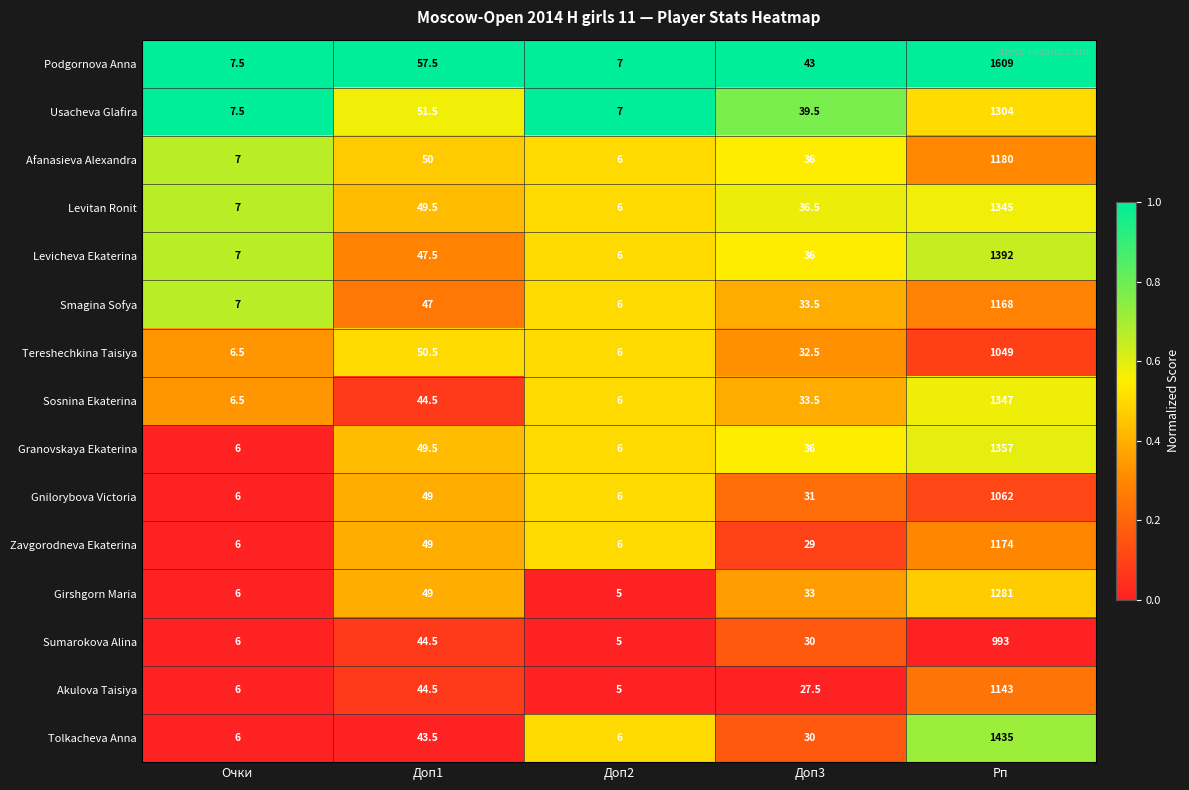

List the series in order of their peak value, highest first.

Podgornova Anna, Tolkacheva Anna, Levicheva Ekaterina, Granovskaya Ekaterina, Sosnina Ekaterina, Levitan Ronit, Usacheva Glafira, Girshgorn Maria, Afanasieva Alexandra, Zavgorodneva Ekaterina, Smagina Sofya, Akulova Taisiya, Gnilorybova Victoria, Tereshechkina Taisiya, Sumarokova Alina